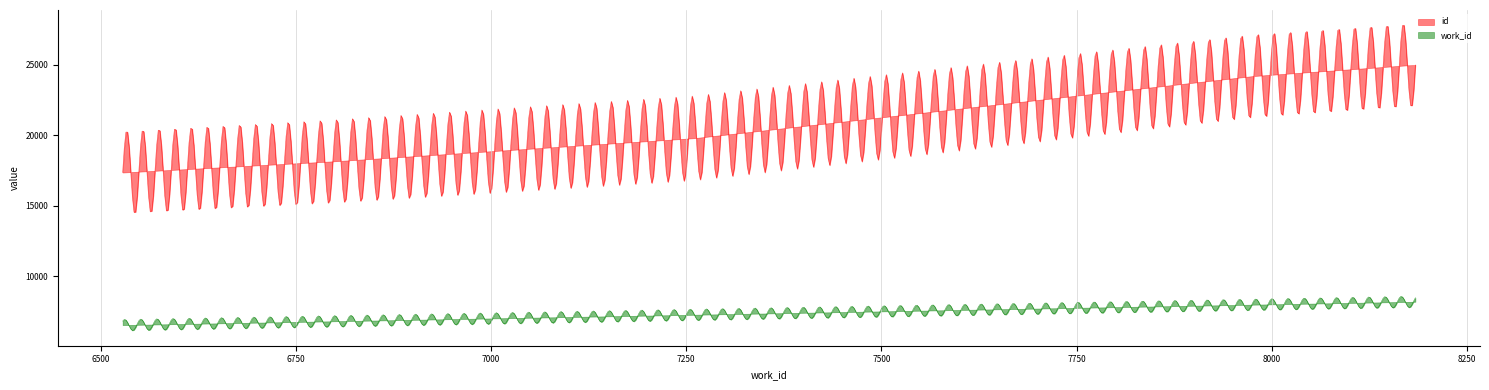

Reading left to right, what are all the values shown in this chart?

id: 17358	17359	18157	19794	24202	24963	24964	24984	24985	24986
work_id: 6528	6529	6800	7260	7976	8173	8173	8184	8184	8184